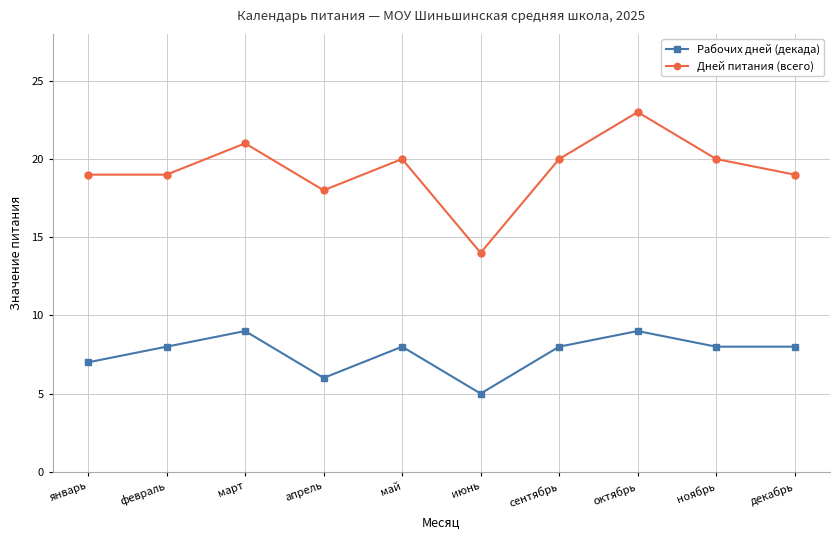

True or false: Рабочих дней (декада) has a value of 9 at март.

True